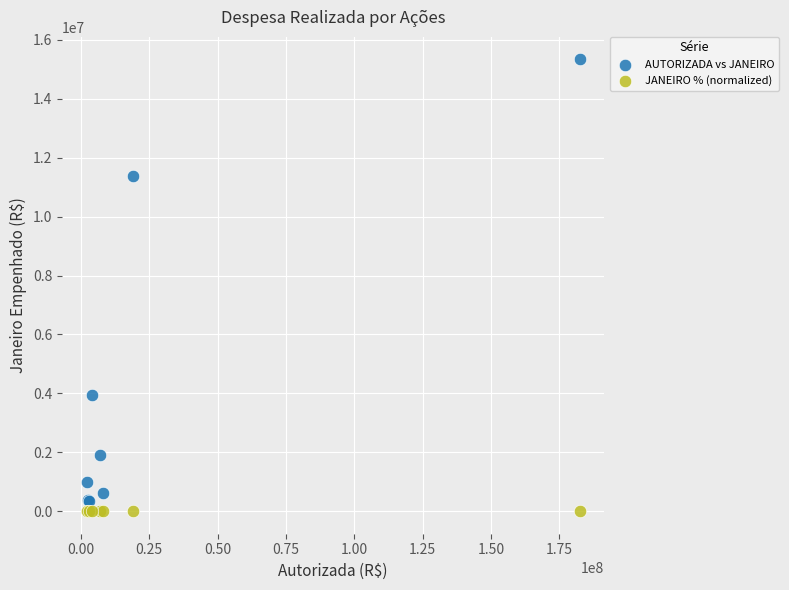

In the AUTORIZADA vs JANEIRO series, what Y value is closest to 7845067?

11368746.0